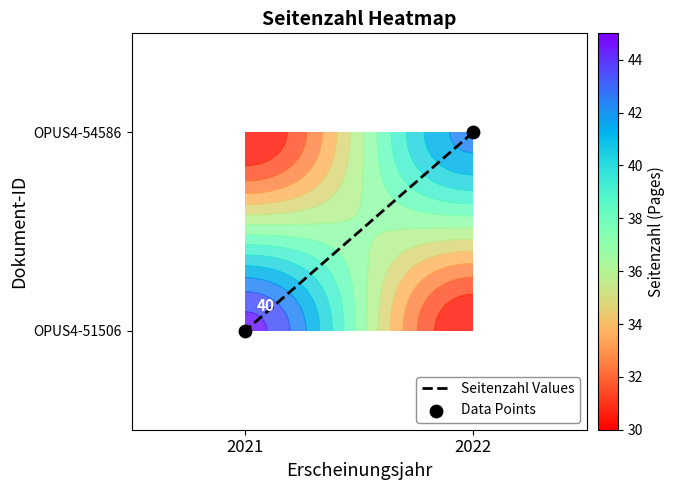

Is the value of Data Points at 2022 greater than the value of Seitenzahl Values at 2022?

No